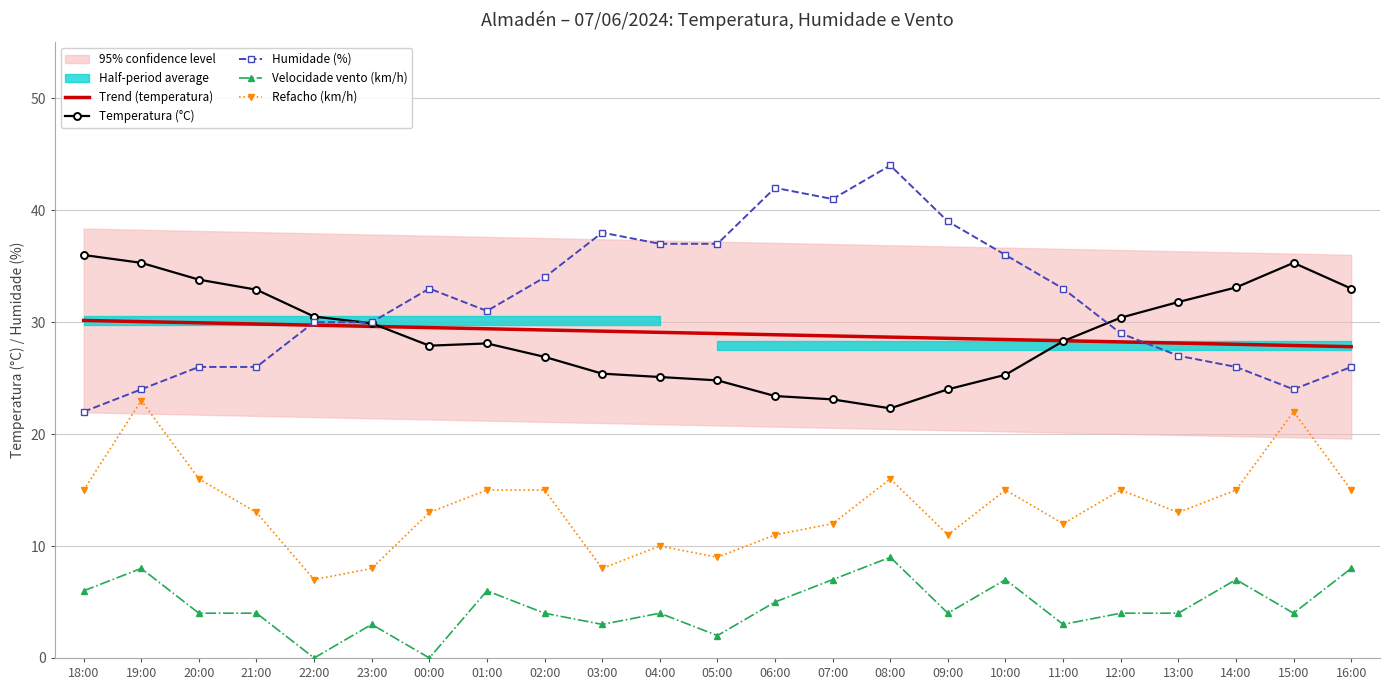

What is the value of the Humidade (%) point at the 17th from the left?

36.0